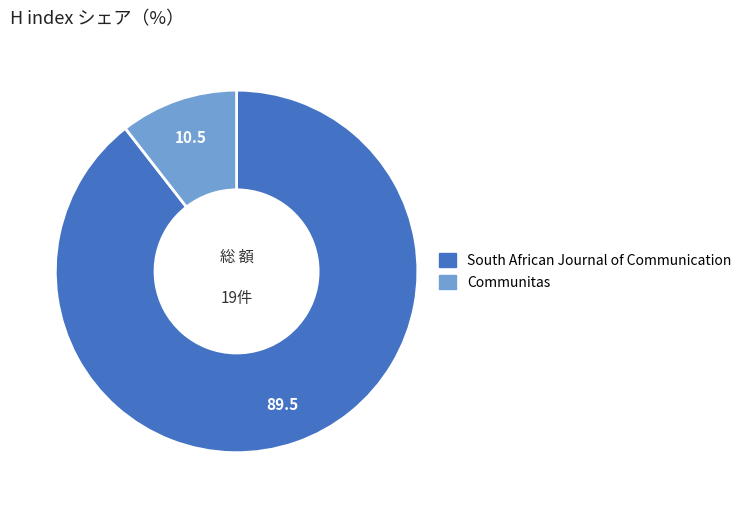

Count the number of slices in the pie.

2